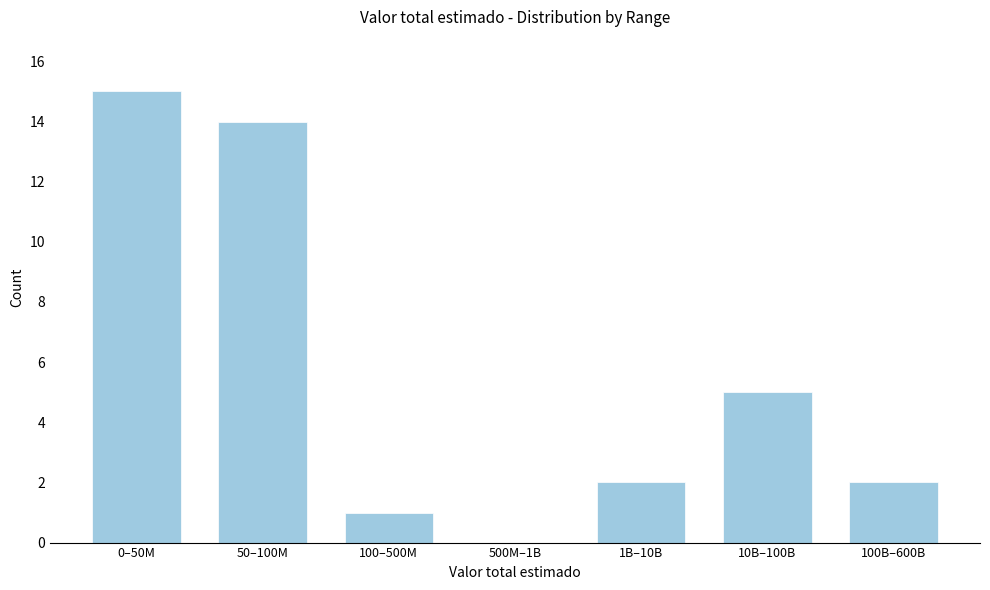

Reading left to right, extract all data points from this chart.

0–50M=15	50–100M=14	100–500M=1	500M–1B=0	1B–10B=2	10B–100B=5	100B–600B=2